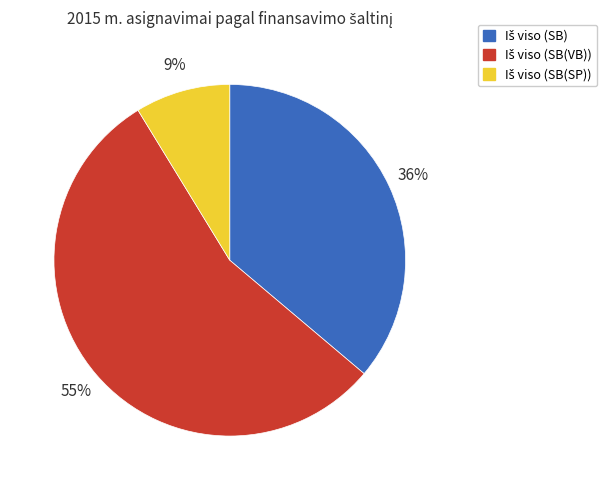

To the nearest percent, what is the difference between the largest and smallest slice percentages?

46%